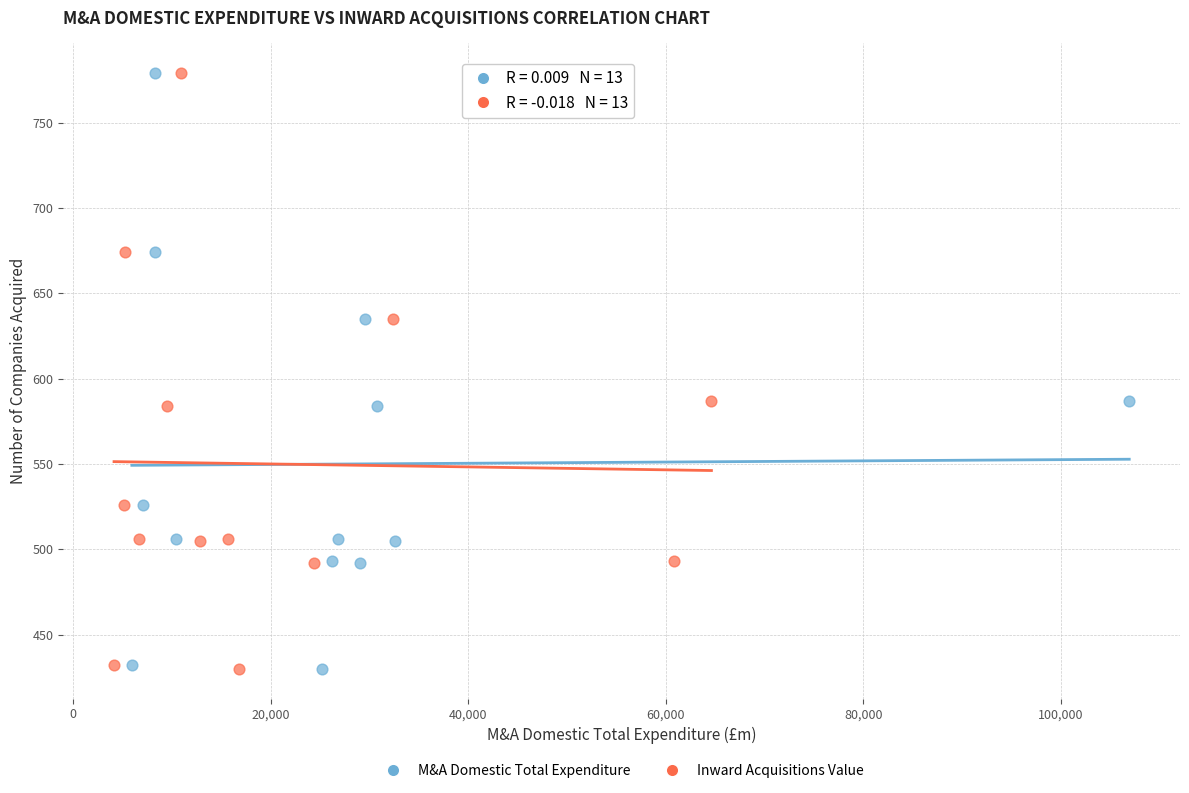

What are all the series names shown in the legend?

M&A Domestic Total Expenditure, Inward Acquisitions Value